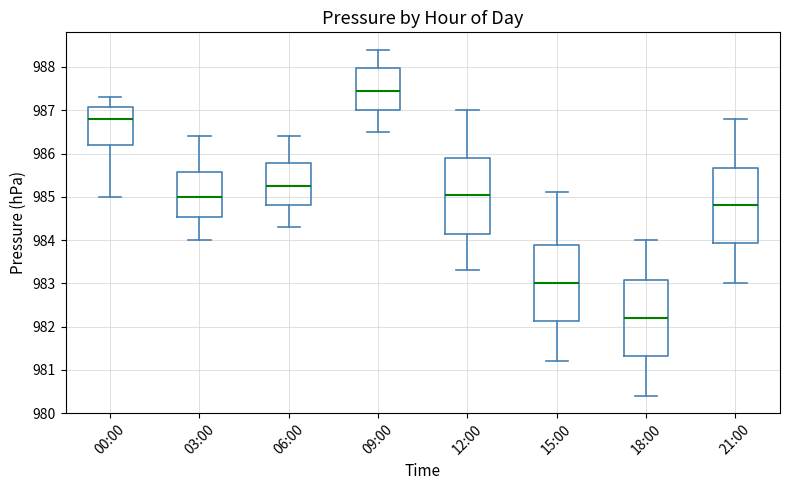

Where does the median line of the box for 06:00 sit on the y-axis? The values are not printed on the chart, so give them approximately, as read against the axis.

985.3